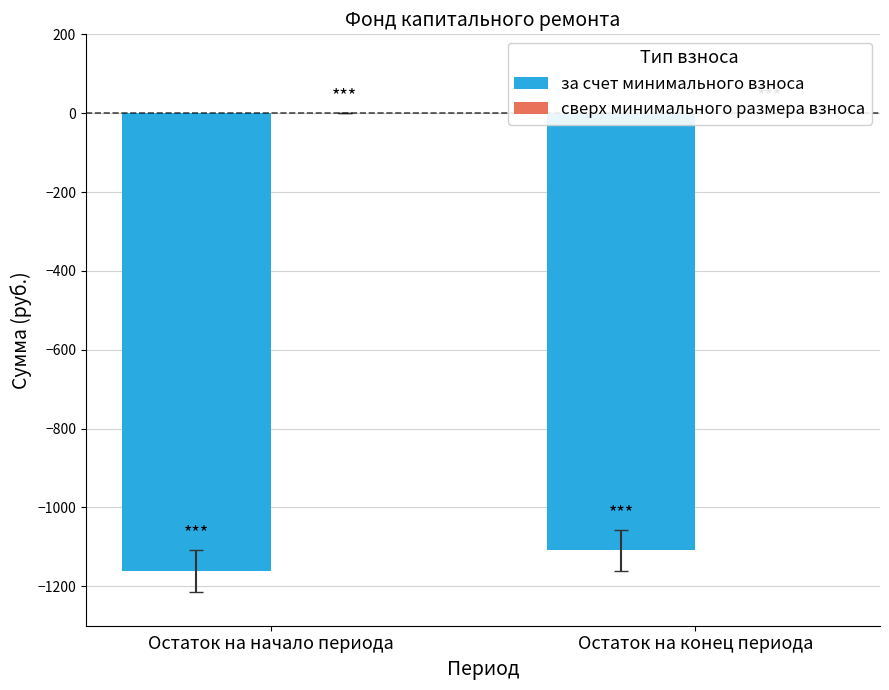

What is the label of the 2nd bar from the right?

Остаток на начало периода